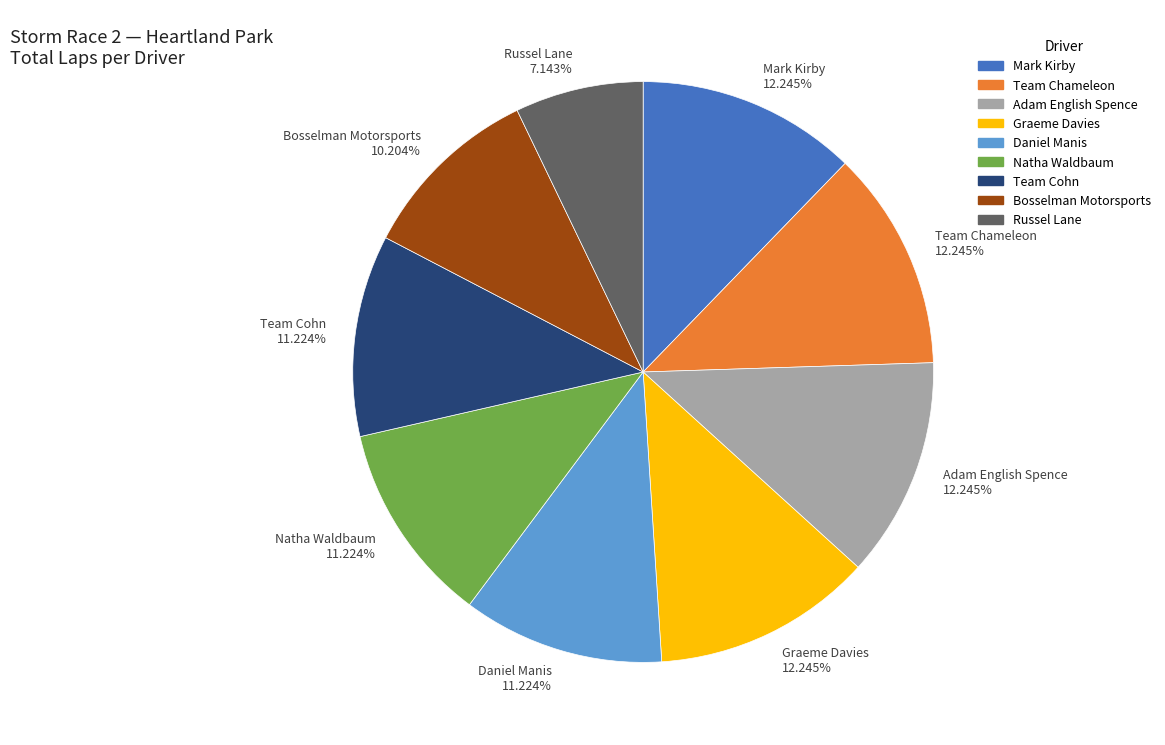

To the nearest percent, what portion does Graeme Davies represent?

12%